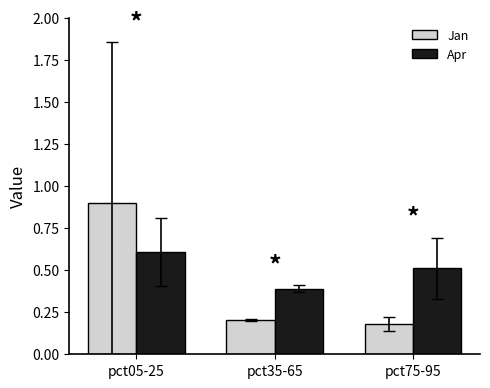

True or false: Apr has a value of 0.5 at pct75-95.

True